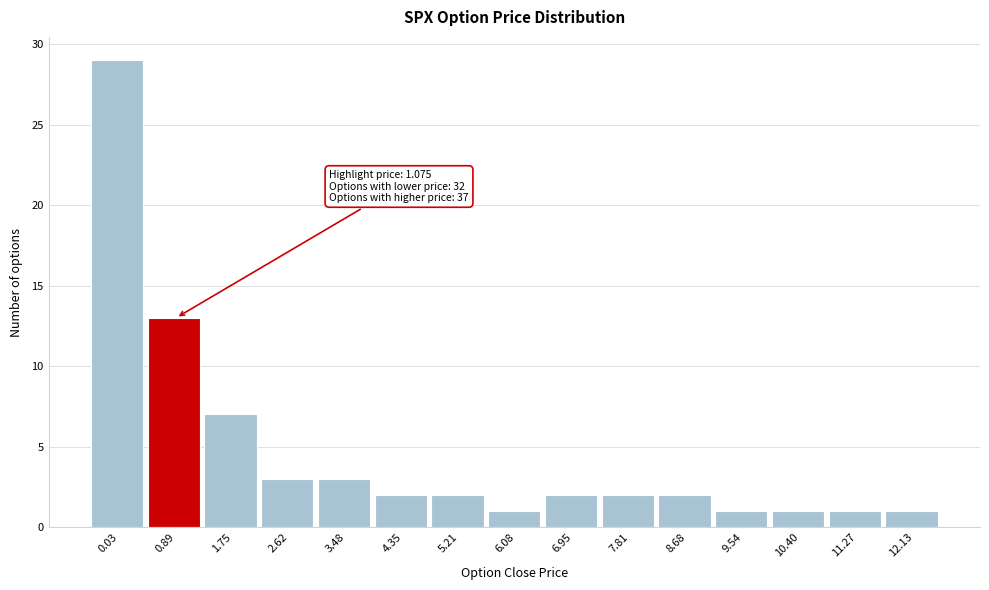

Reading left to right, what are all the values shown in this chart?

29	13	7	3	3	2	2	1	2	2	2	1	1	1	1